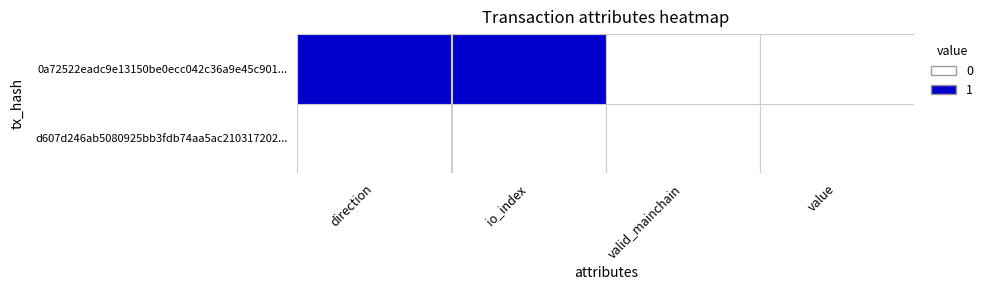

At value, list the series in order from largest to smallest.

d607d246ab5080925bb3fdb74aa5ac210317202..., 0a72522eadc9e13150be0ecc042c36a9e45c901...